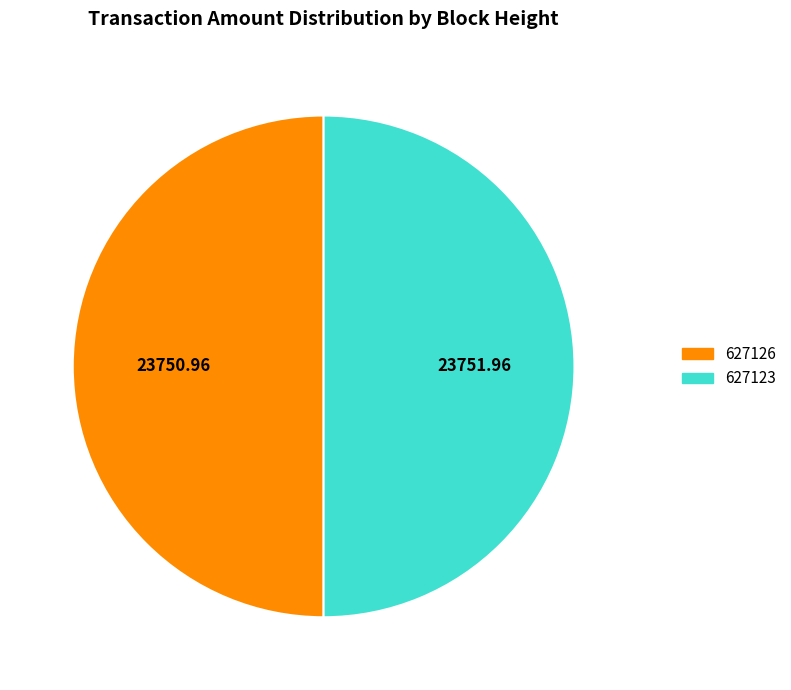

What is the ratio of the value at 627126 to the value at 627123?

1.0